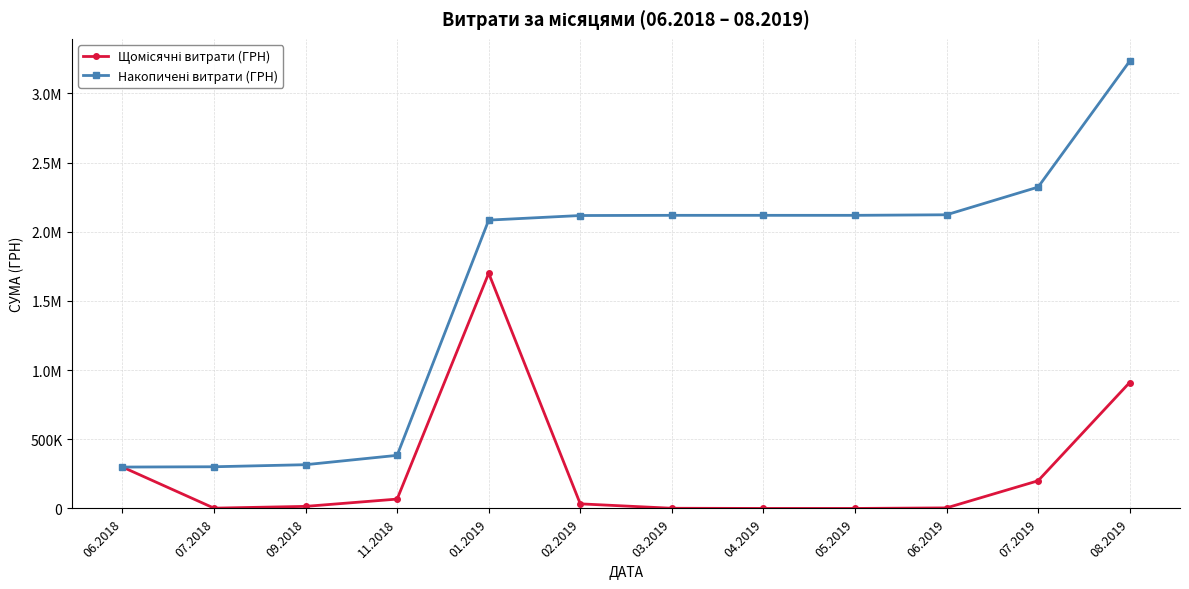

Does the chart have visible grid lines?

Yes